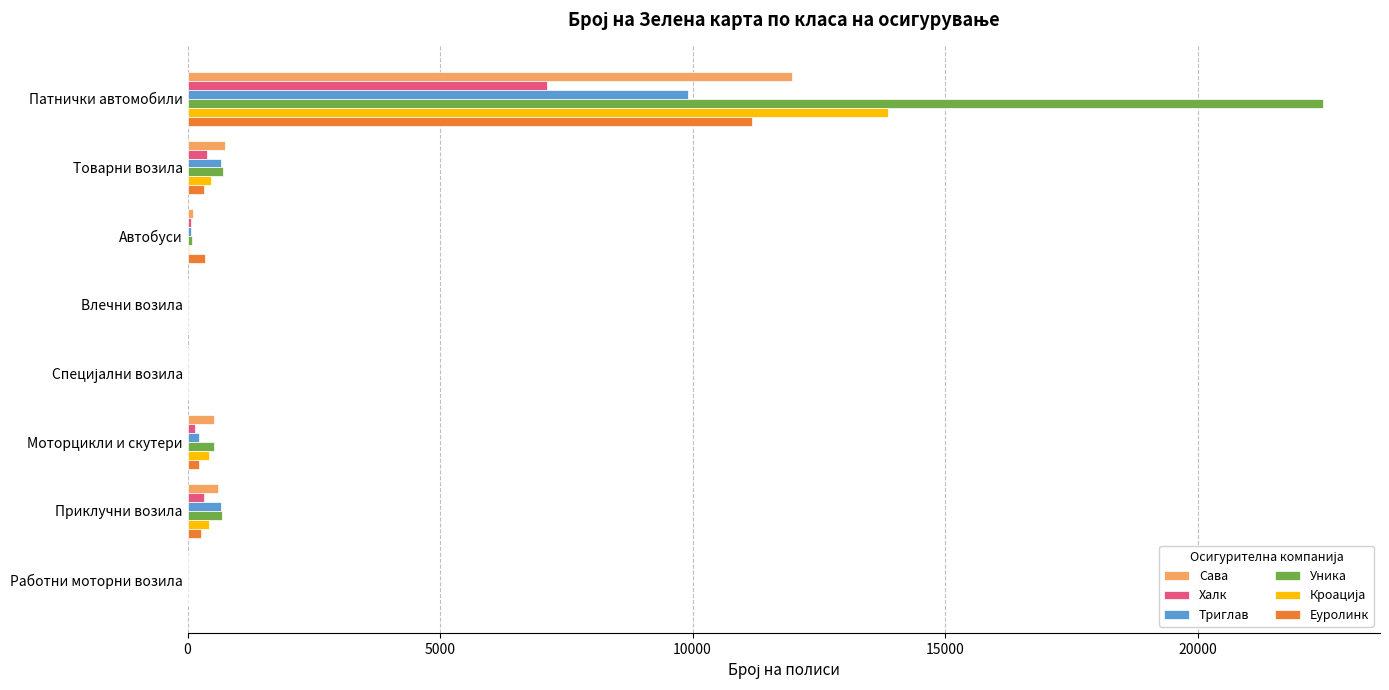

What is the average value of the Сава series?

1745